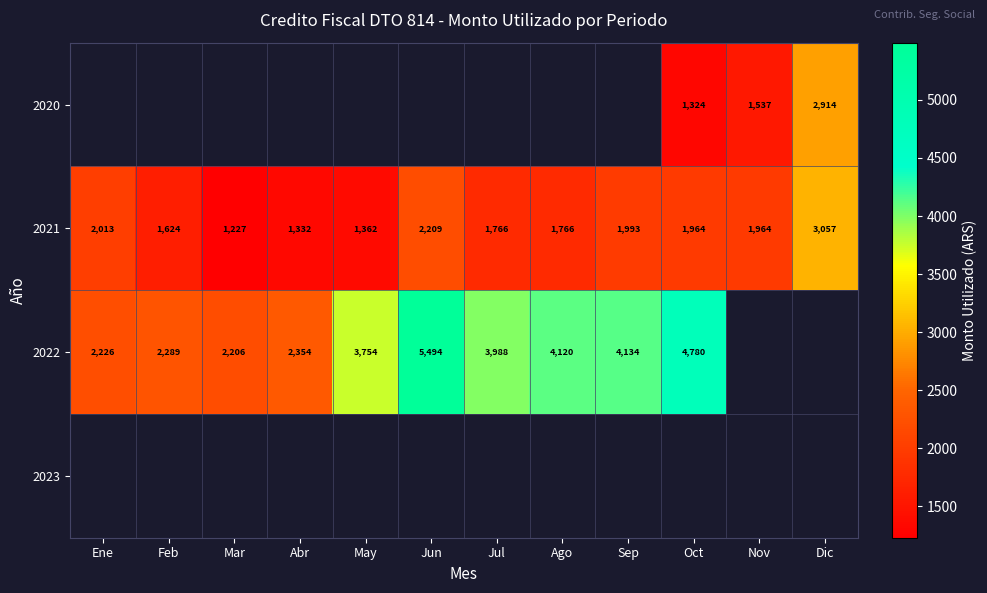

The value of 2021 at Dic is 4085. True or false?

False